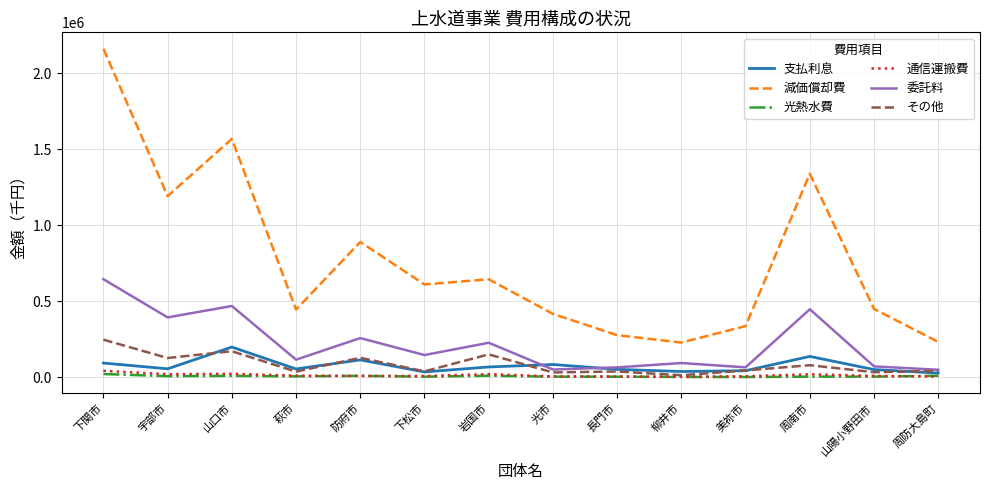

What is the average value of the その他 series?

82828